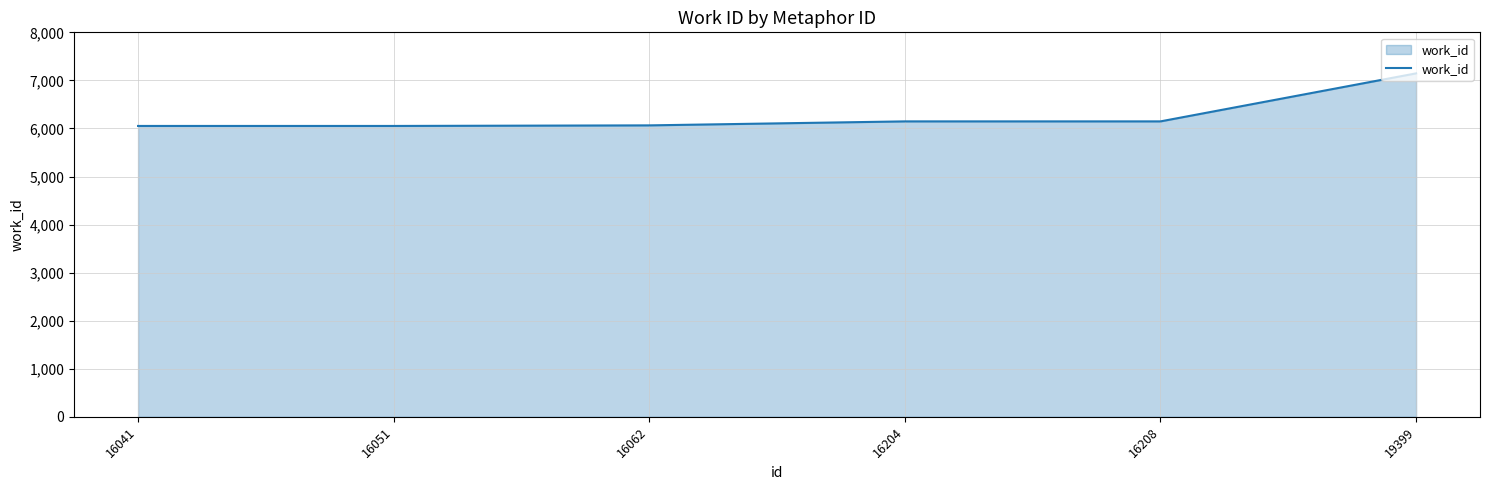

Read the value at 16208.

6147